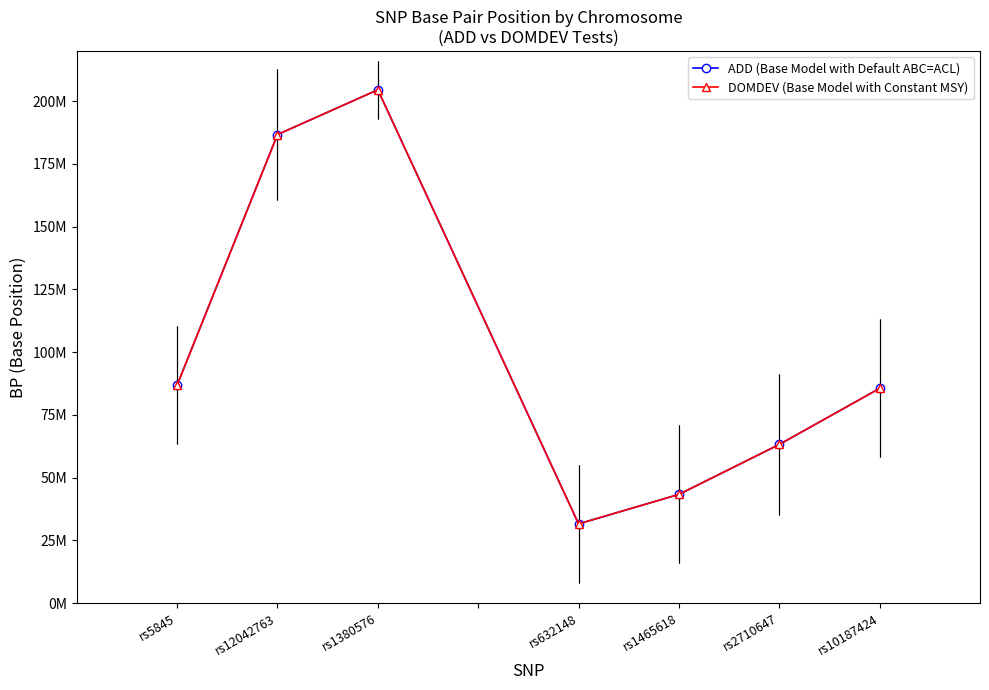

What is the sum of the ADD (Base Model with Default ABC=ACL) values at rs10187424 and rs632148?

117148136